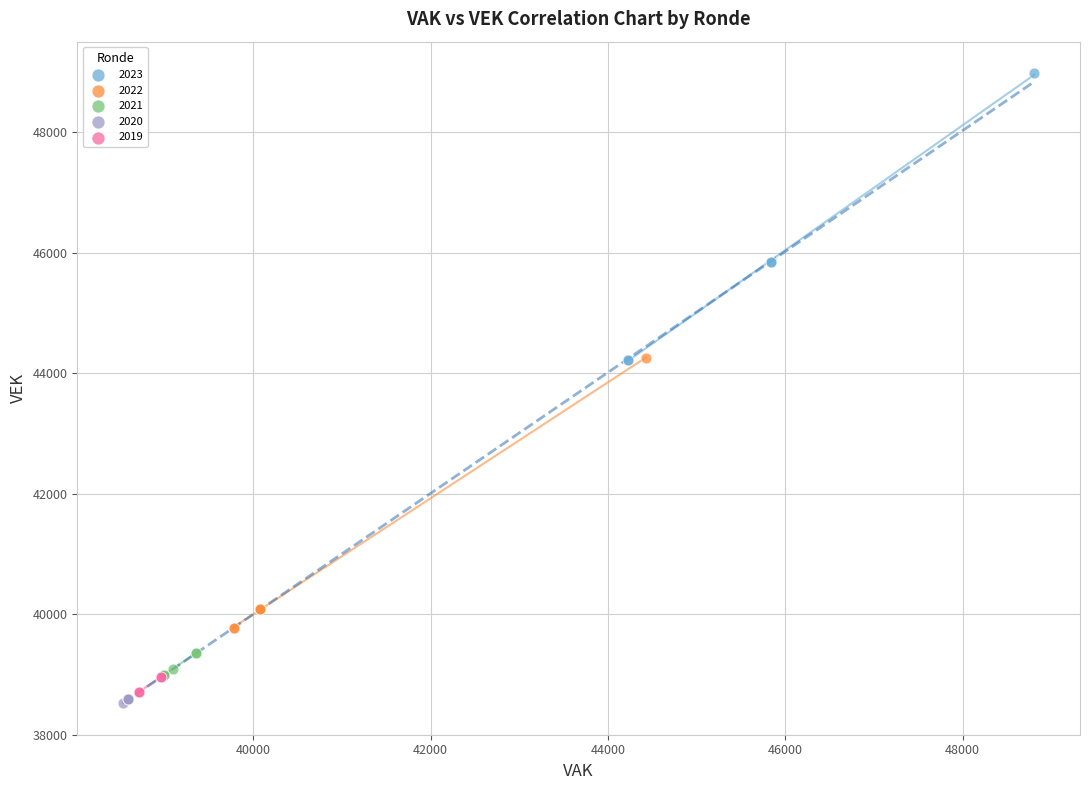

Which series reaches the maximum Y coordinate?

2023